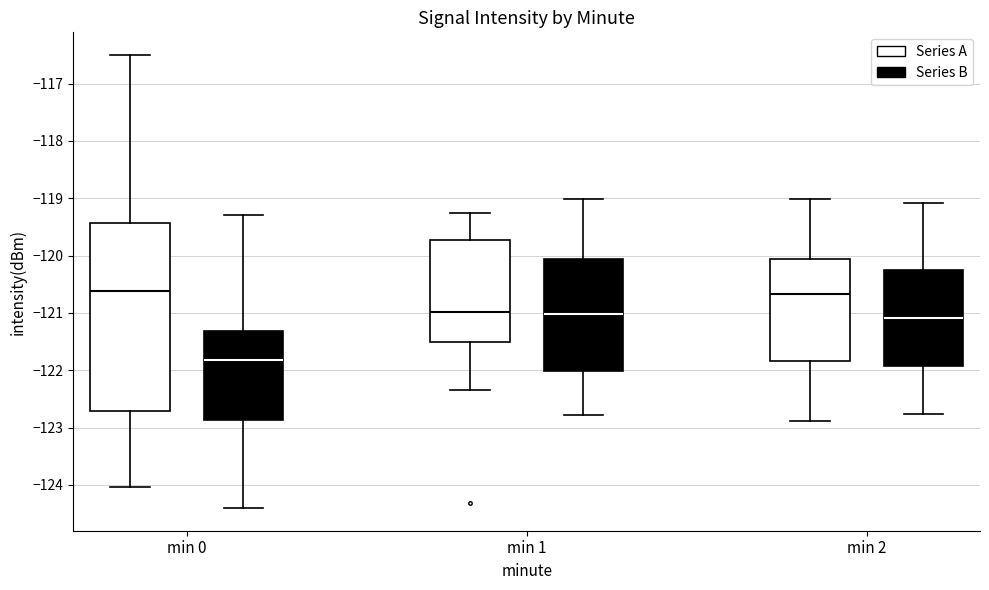

Where does the upper whisker of the box for min 1 (Series B) end on the y-axis? The values are not printed on the chart, so give them approximately, as read against the axis.

-119.0